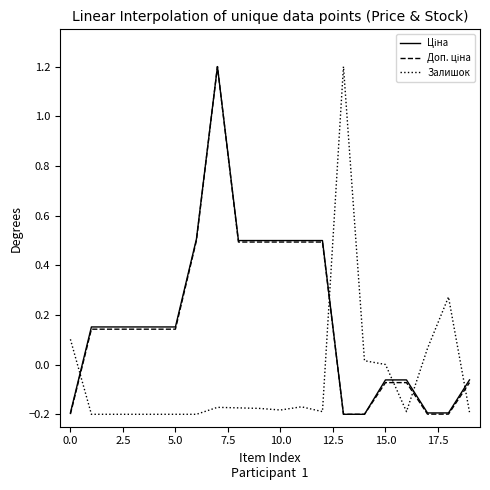

What is the maximum value for Залишок?

1.2